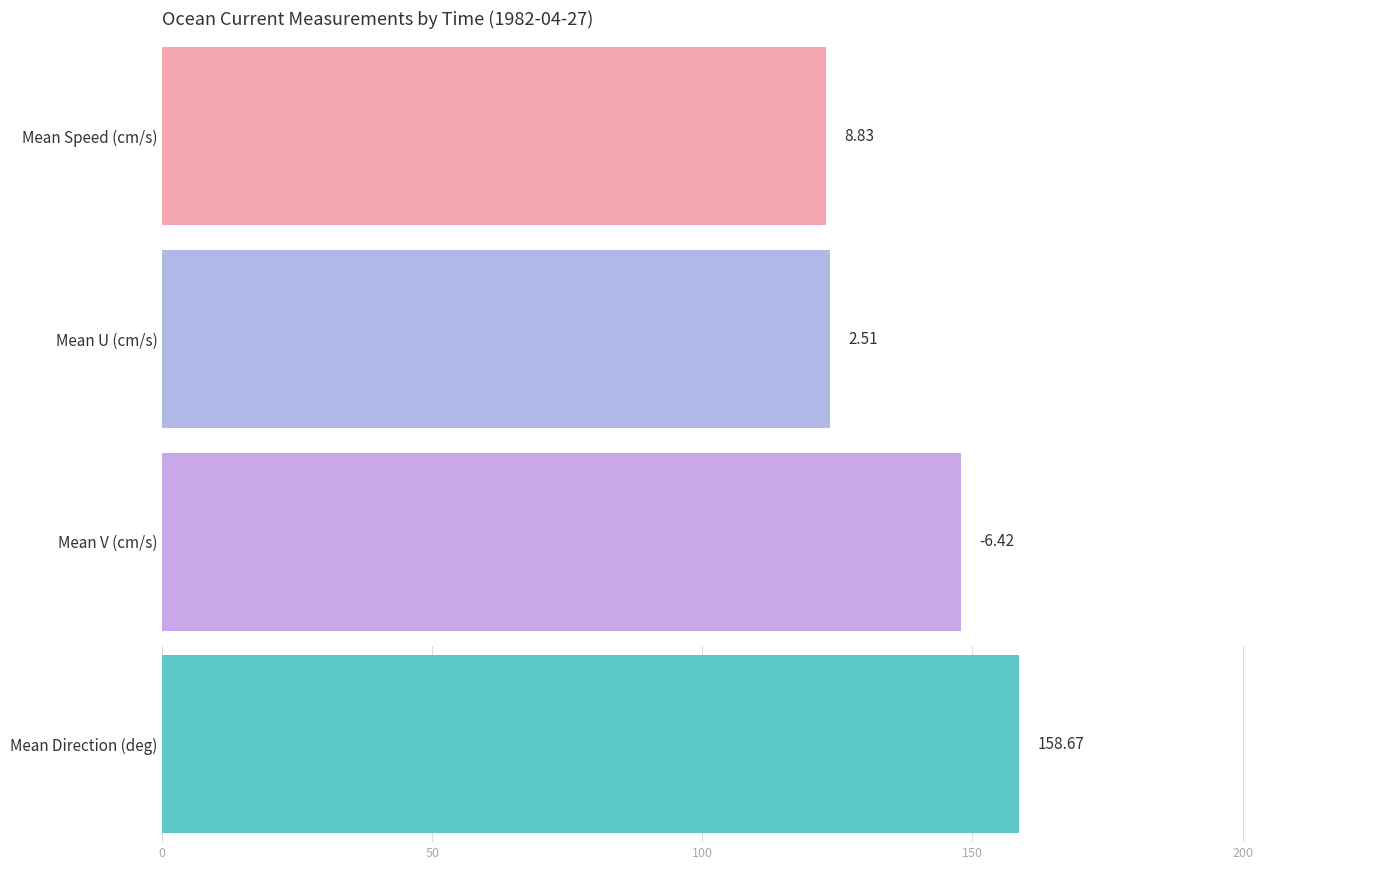

What is the average value of the Mean Speed (cm/s) series?

8.8